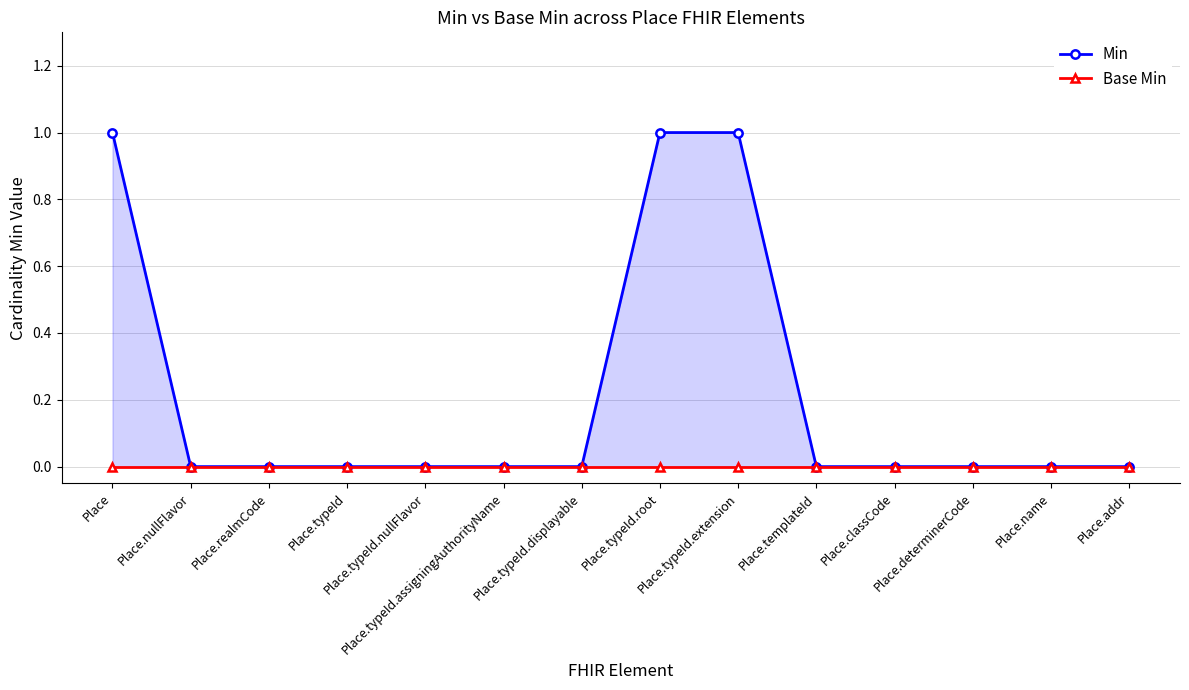

The Min series shows 0 at Place.typeId.assigningAuthorityName. True or false?

True